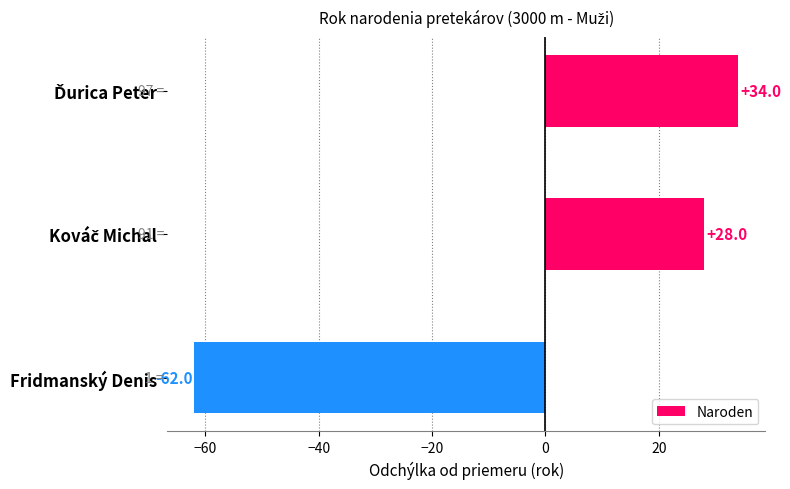

What value does the data have at Fridmanský Denis, to the nearest 5?

-60